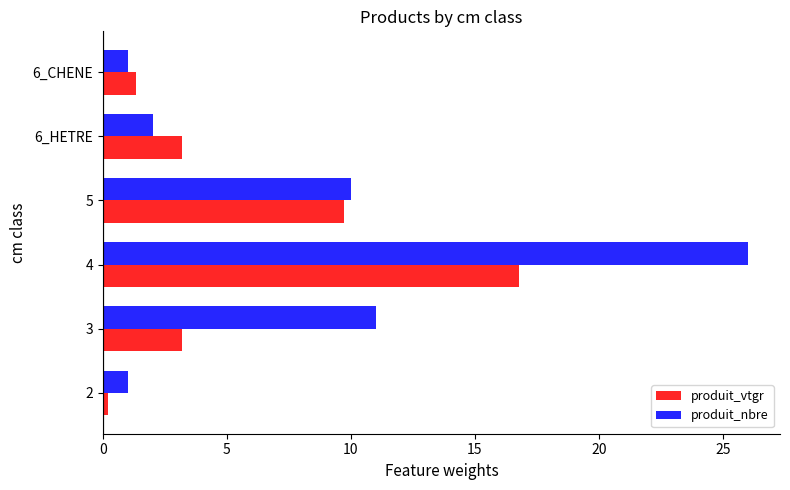

What is the difference between the highest and lowest values at 4?

9.2